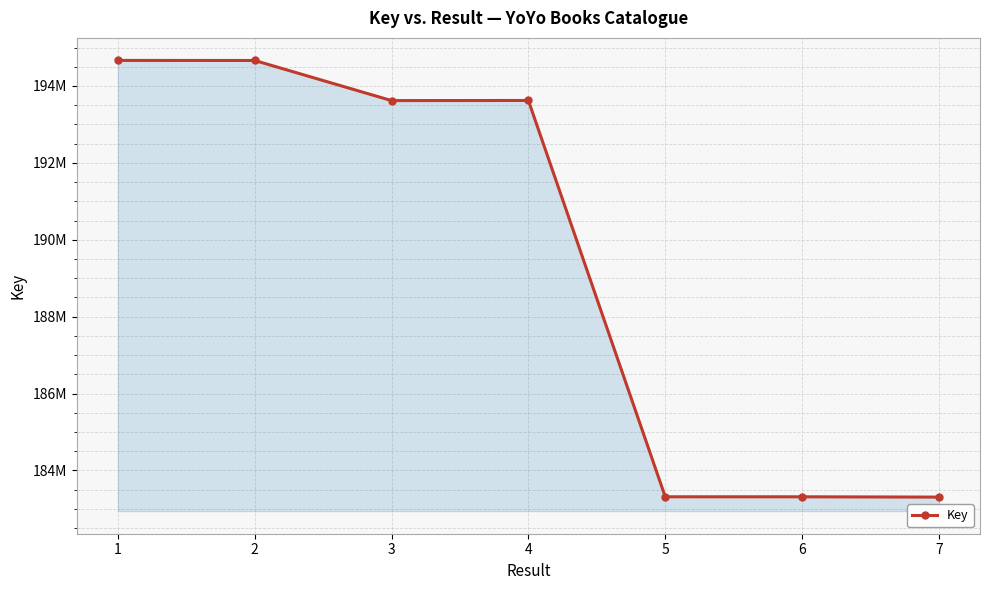

Reading right to left, transcribe all the data shown in this chart.

183305564	183313100	183313615	193622296	193618914	194662414	194663845